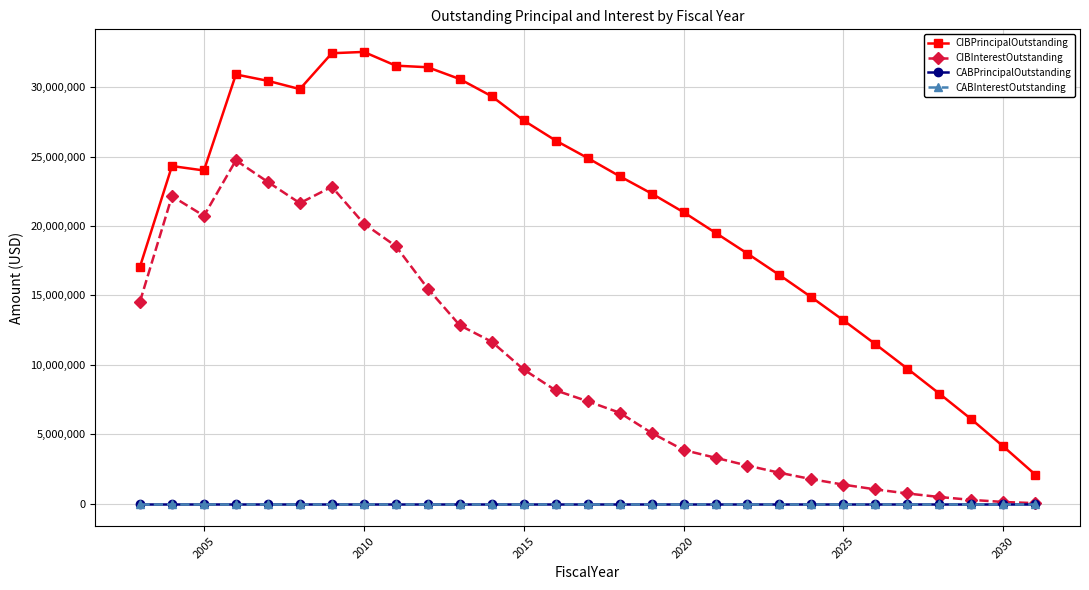

Does the chart have visible grid lines?

Yes